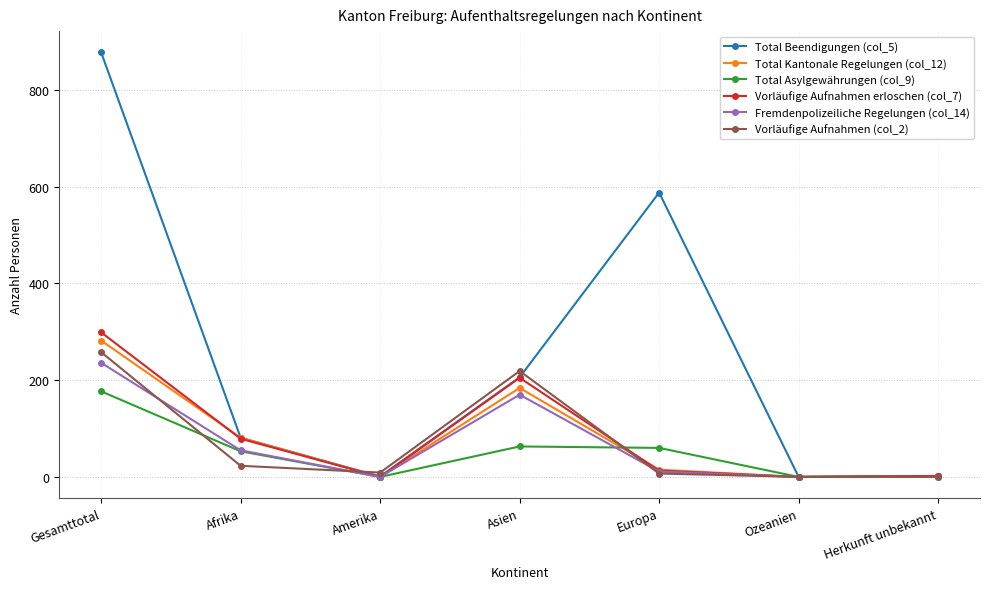

True or false: Total Kantonale Regelungen (col_12) has a value of 404 at Gesamttotal.

False